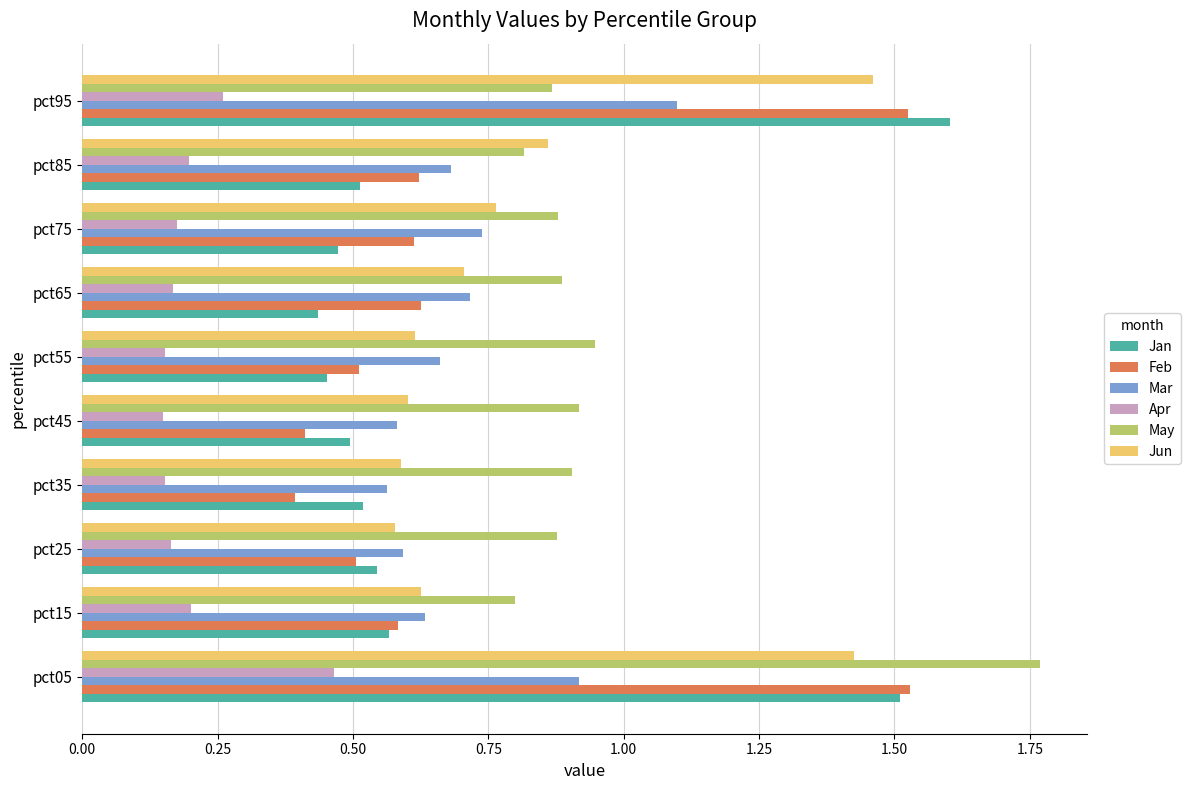

What is the highest value of the Jan series?

1.6